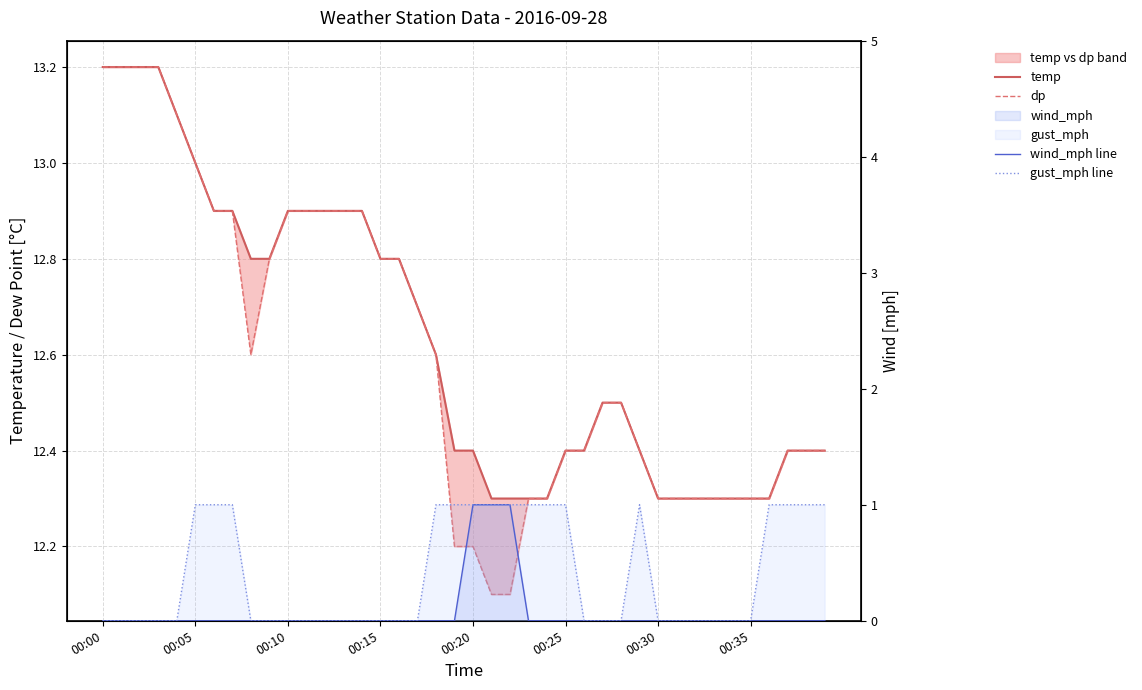

True or false: gust_mph line and dp cross at least once.

False